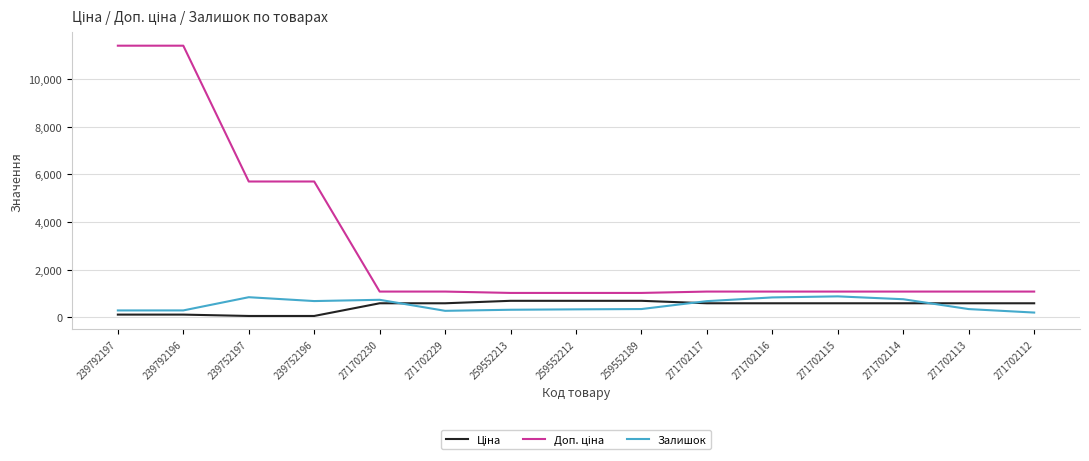

What is the spread (max minus min) of values at 259552213?

706.6